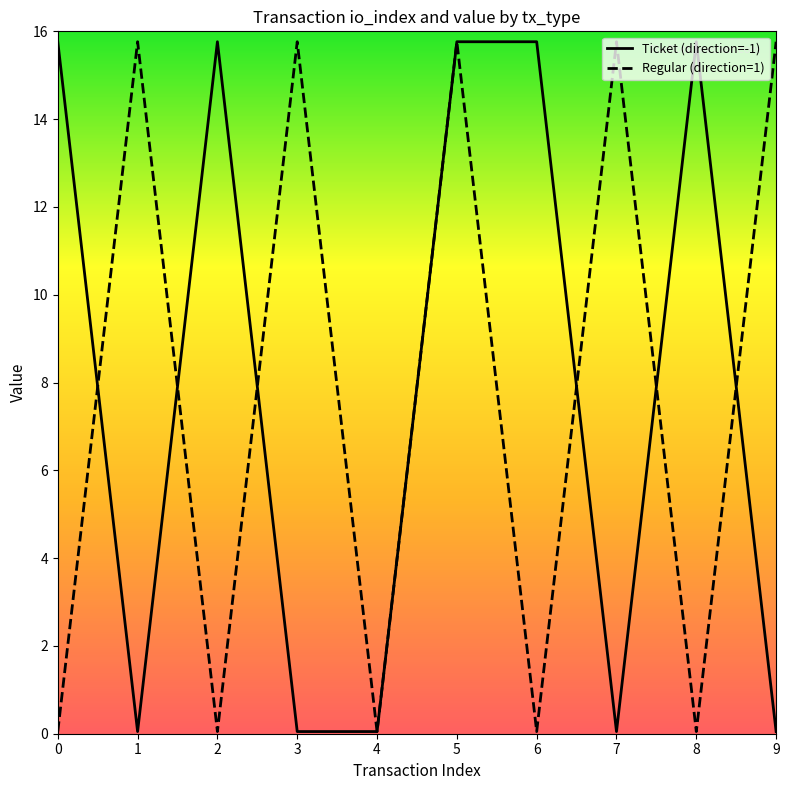

What is the total value across all series at 7?

15.8